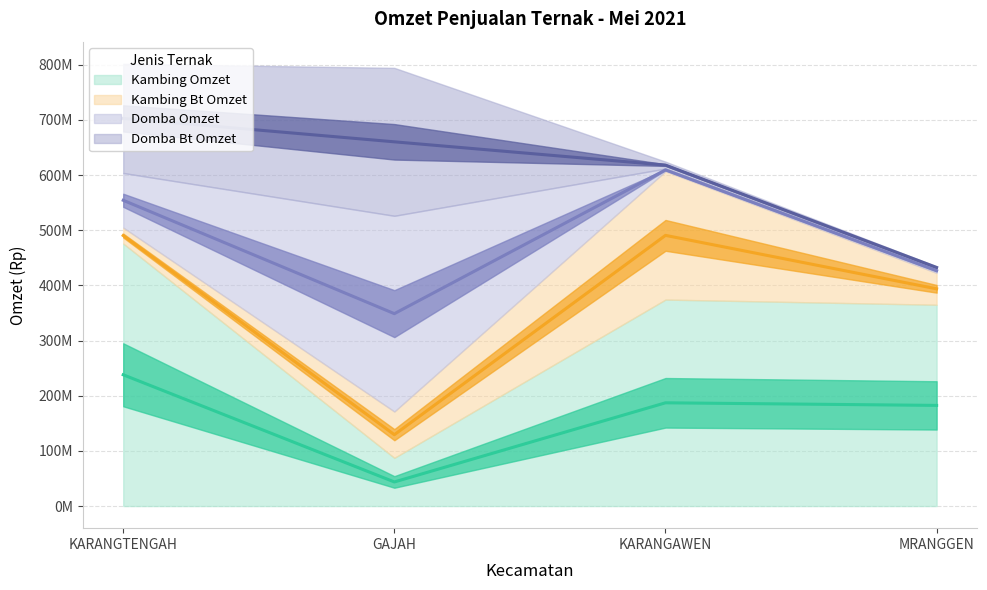

Is it true that Domba Bt Omzet equals 5555241 at MRANGGEN?

False